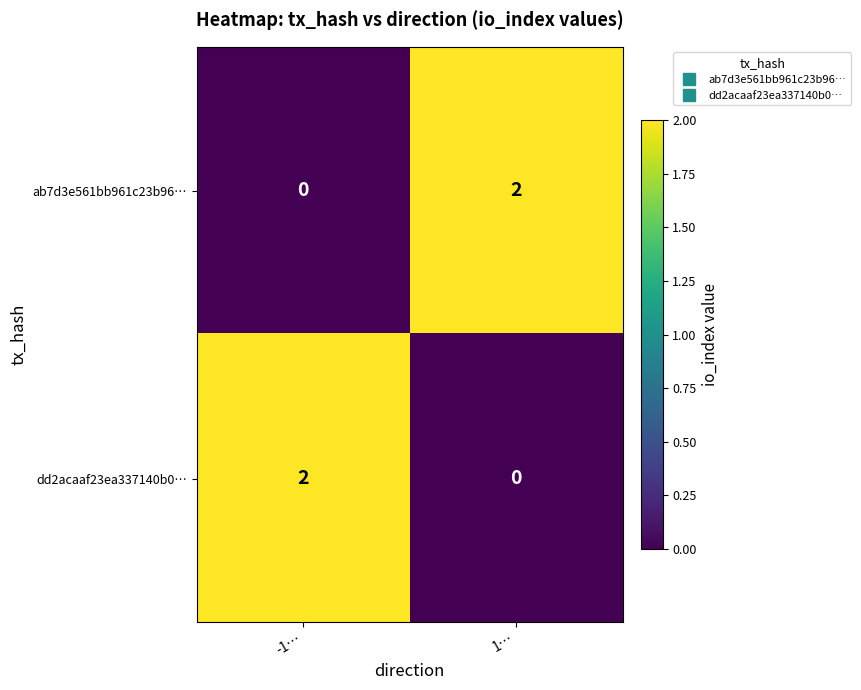

At which label does ab7d3e561bb961c23b96… reach its minimum?

-1…